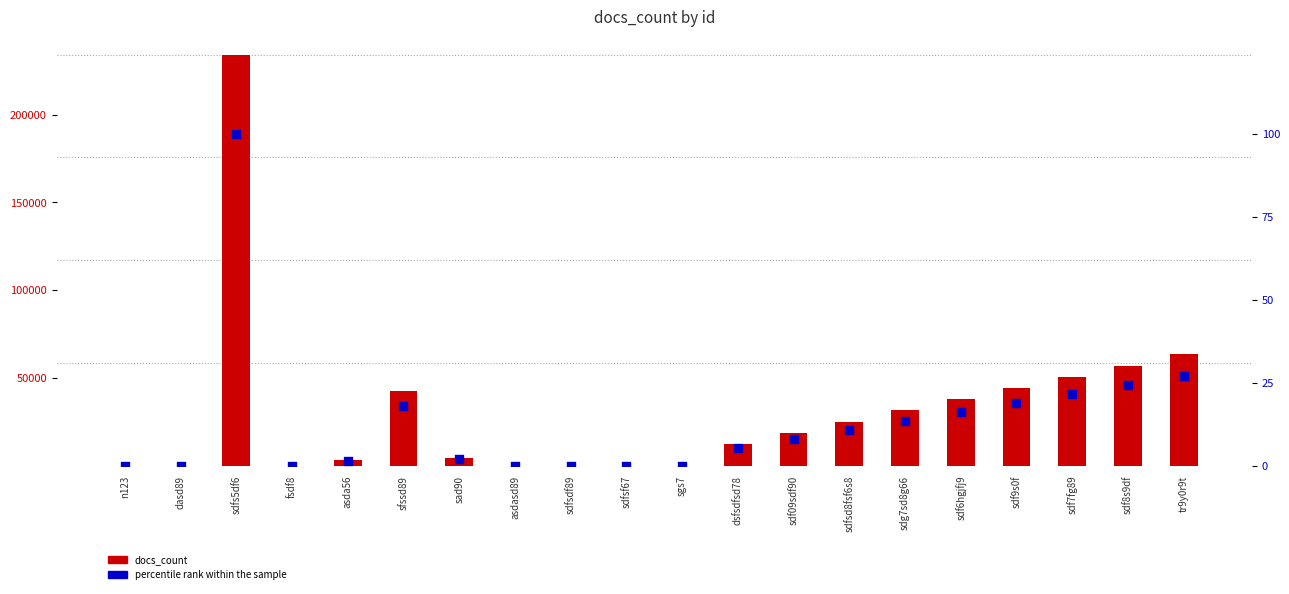

Is the value of docs_count at sdg7sd8g66 greater than the value of percentile rank within the sample at dsfsdfsd78?

Yes